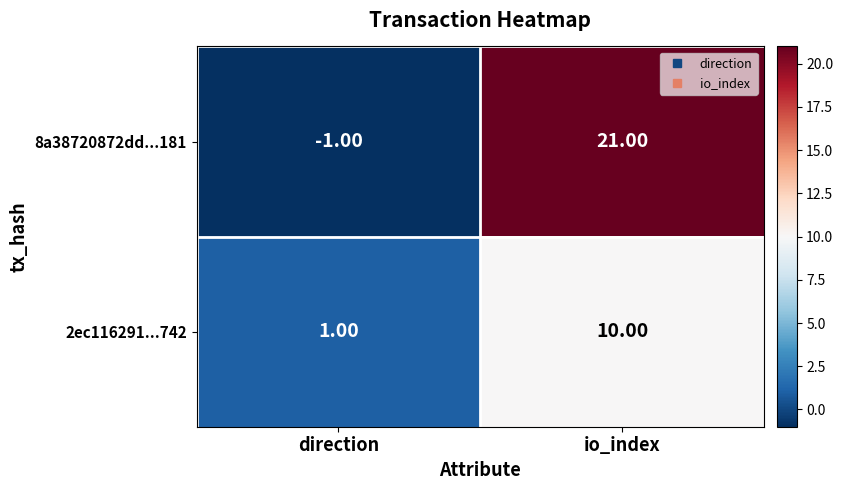

Which series has the widest spread of values?

8a38720872dd...181